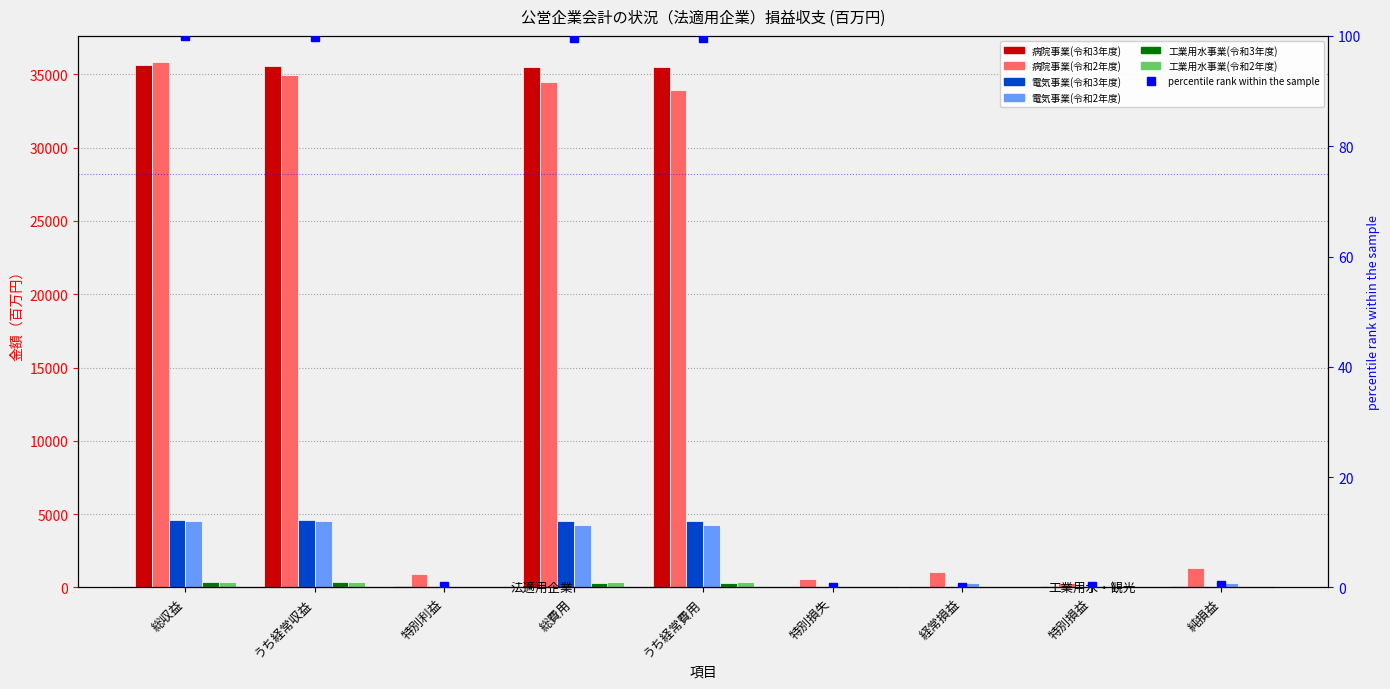

The 工業用水事業(令和3年度) series shows 9 at 経常損益. True or false?

False